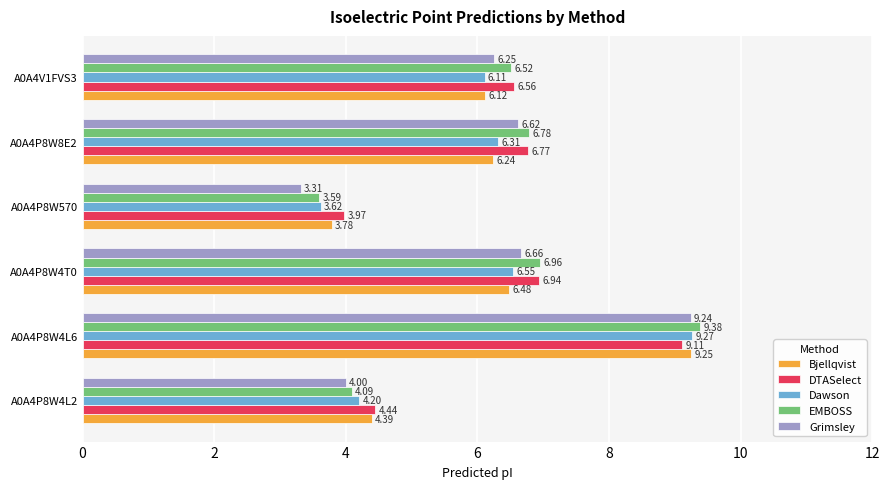

Which series has the widest spread of values?

Grimsley